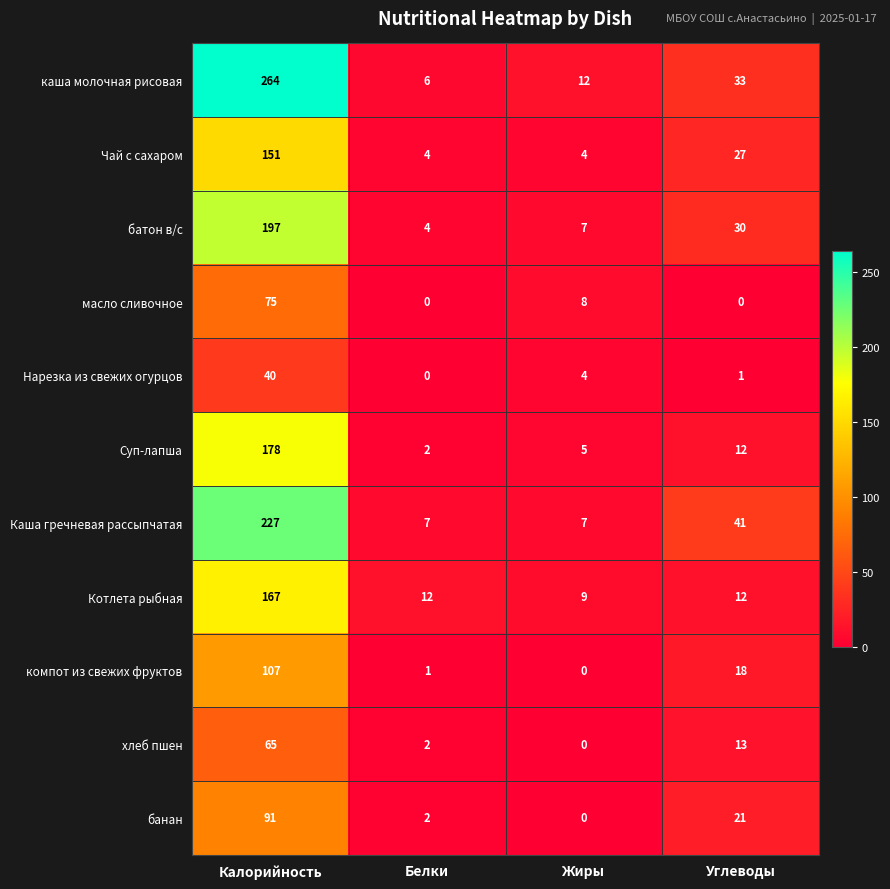

Rank the series by their maximum value, from highest to lowest.

каша молочная рисовая, Каша гречневая рассыпчатая, батон в/с, Суп-лапша, Котлета рыбная, Чай с сахаром, компот из свежих фруктов, банан, масло сливочное, хлеб пшен, Нарезка из свежих огурцов